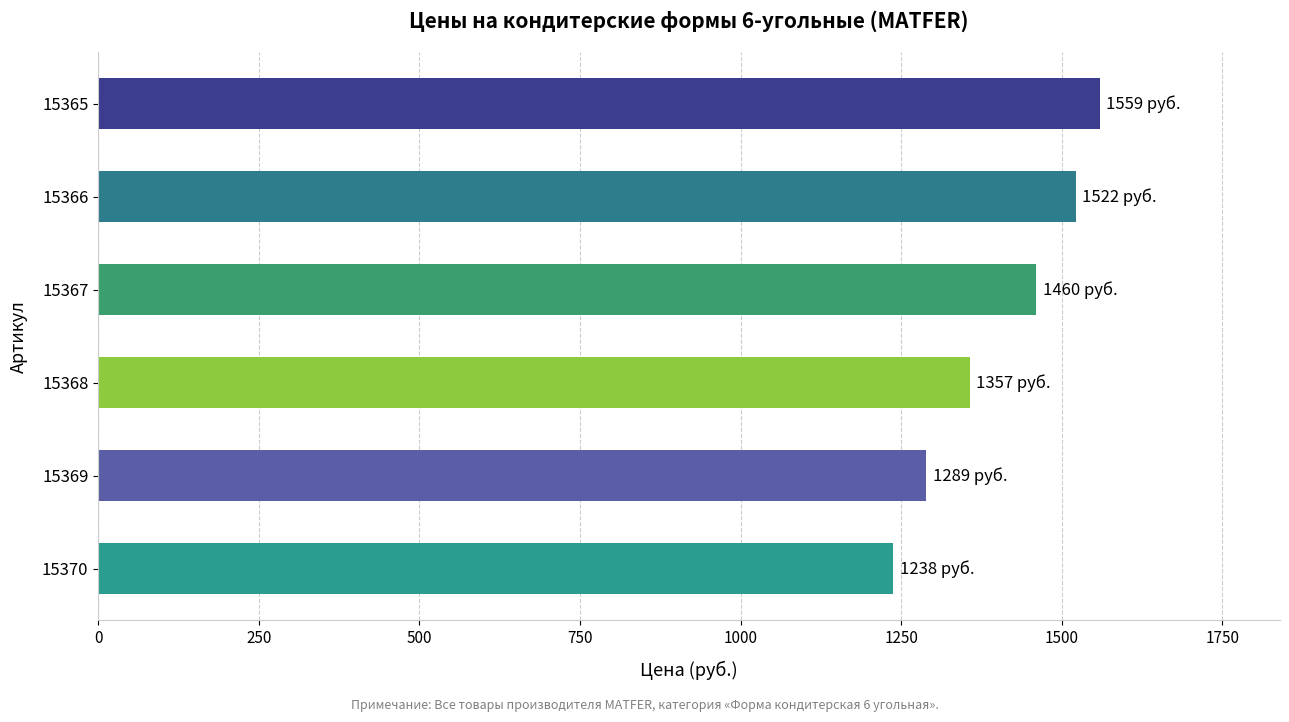

What is the maximum value shown in the chart?

1559